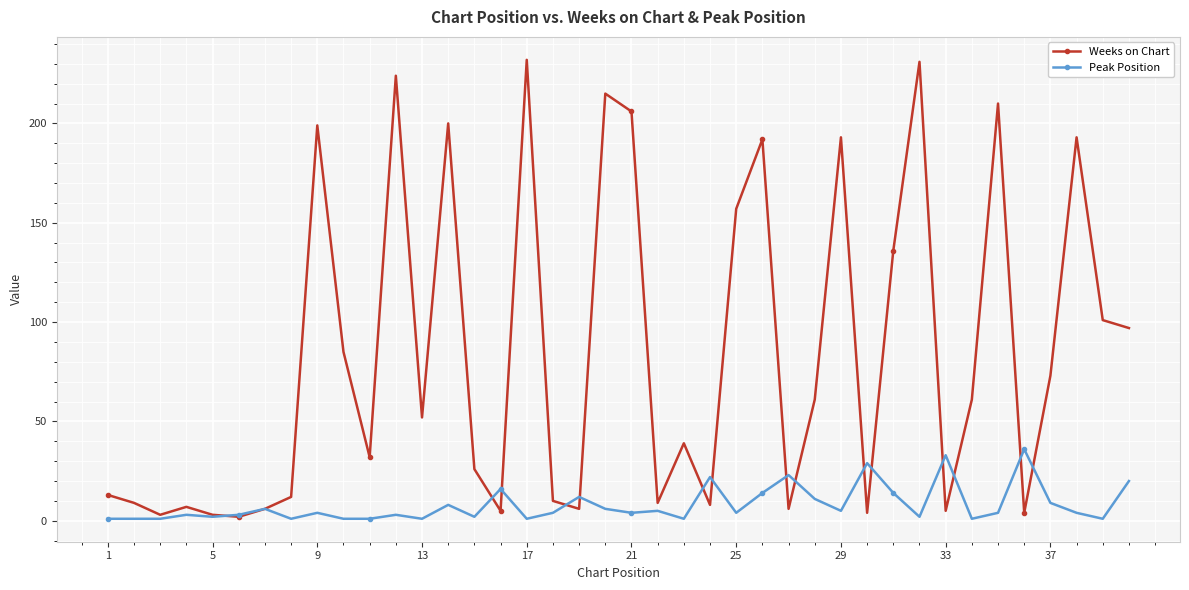

List the series in order of their overall mean, highest first.

Weeks on Chart, Peak Position